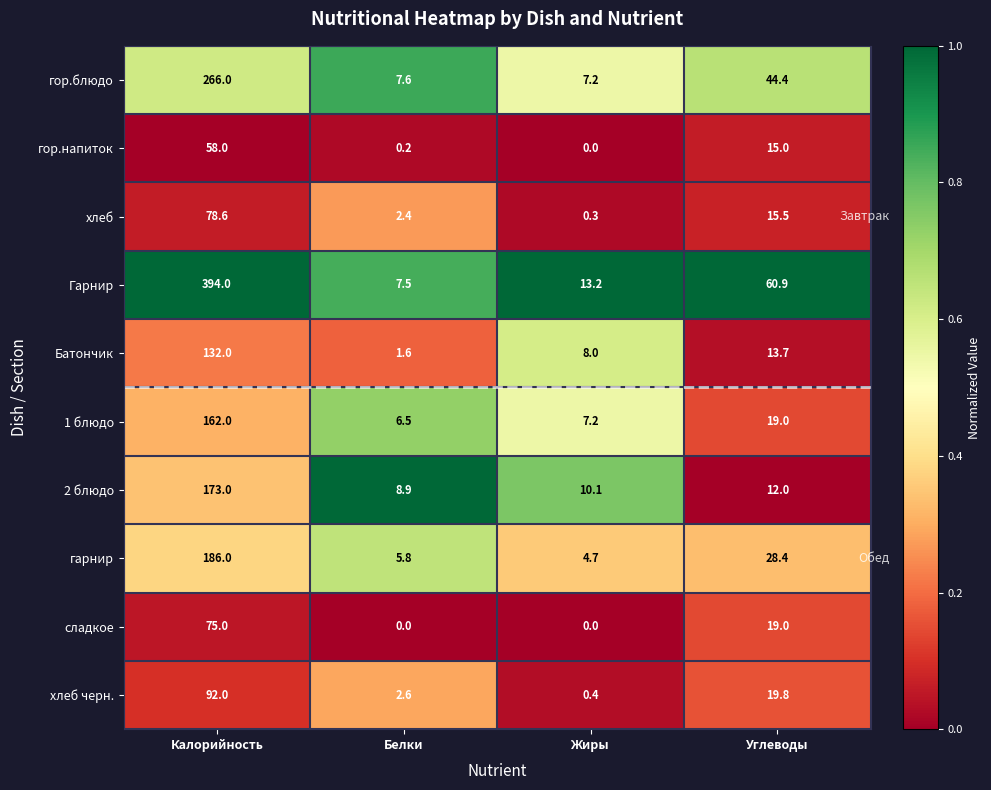

At Белки, list the series in order from smallest to largest.

сладкое, гор.напиток, Батончик, хлеб, хлеб черн., гарнир, 1 блюдо, Гарнир, гор.блюдо, 2 блюдо